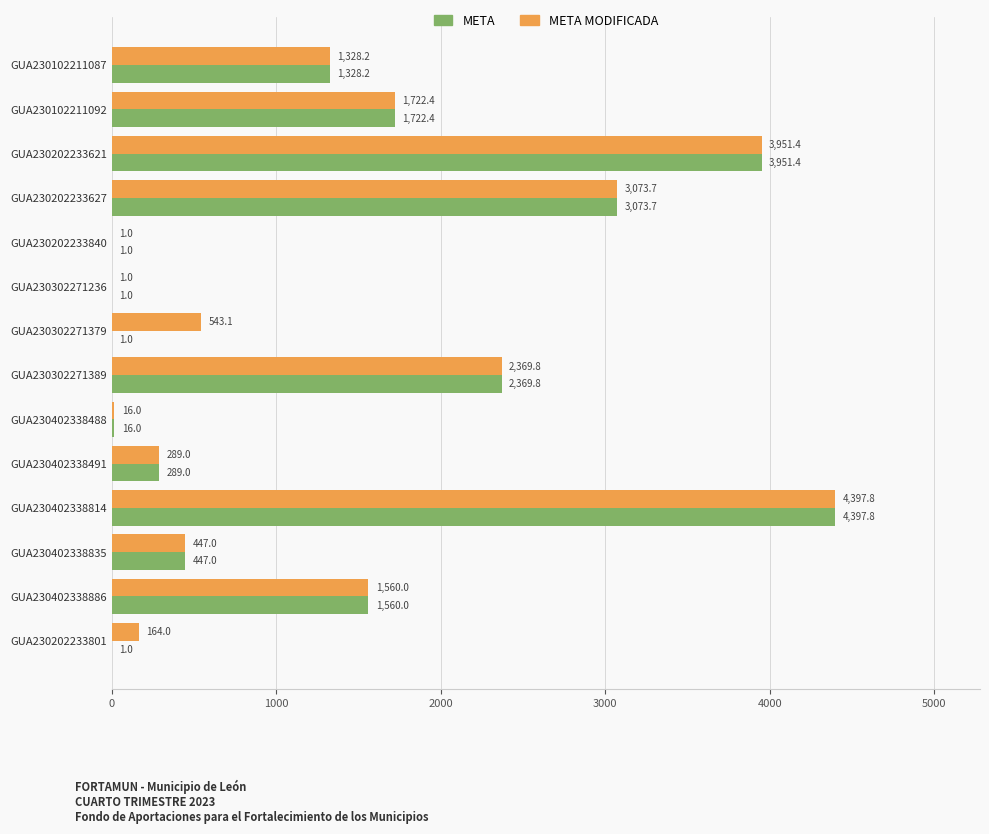

Count the number of categories in the chart.

14